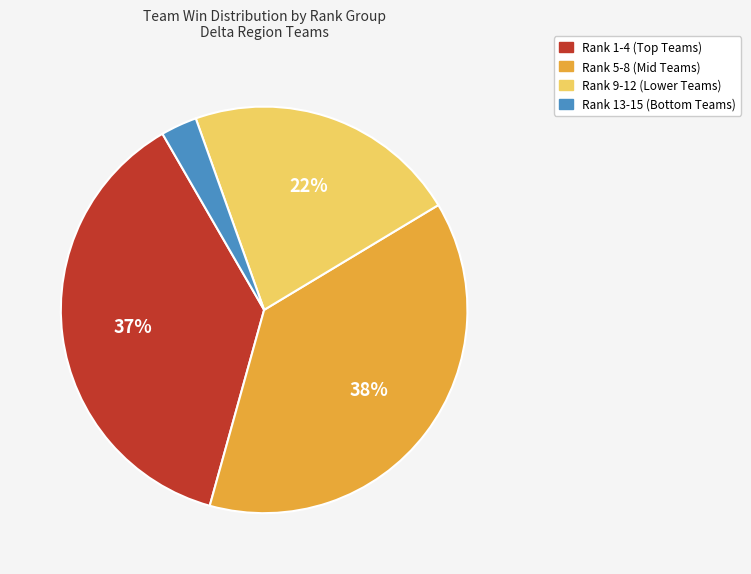

To the nearest percent, what is the average slice percentage?

25%